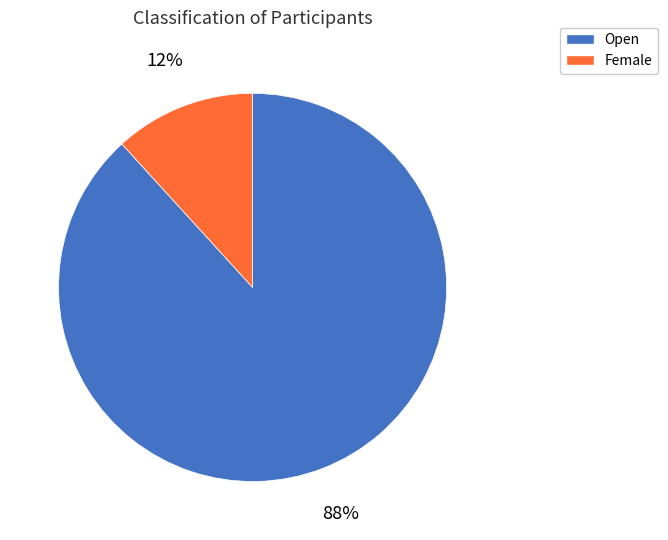

Rank the categories by value from highest to lowest.

Open, Female